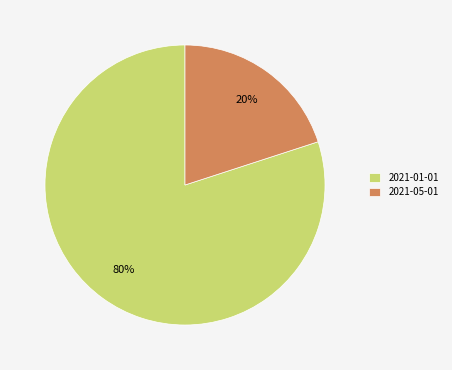

How many slices are in this pie chart?

2